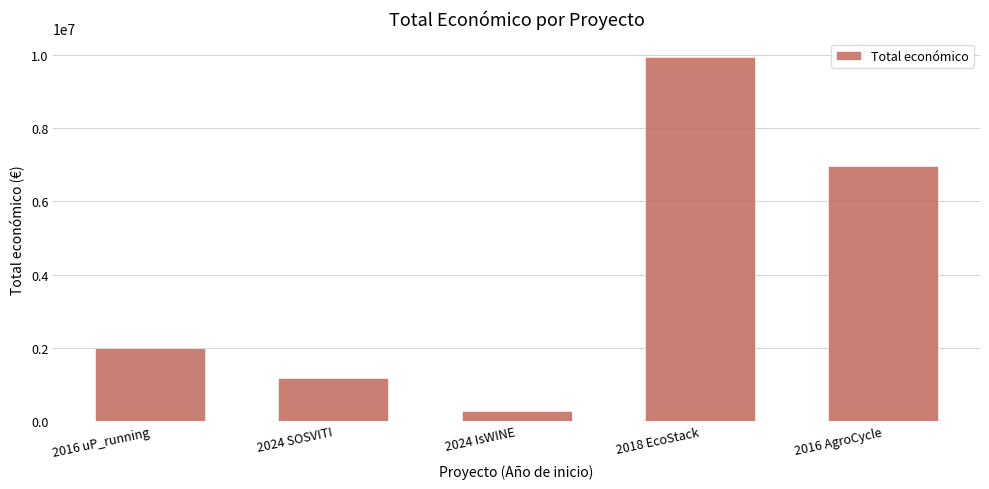

List the labels in order of value, smallest first.

2024 IsWINE, 2024 SOSVITI, 2016 uP_running, 2016 AgroCycle, 2018 EcoStack